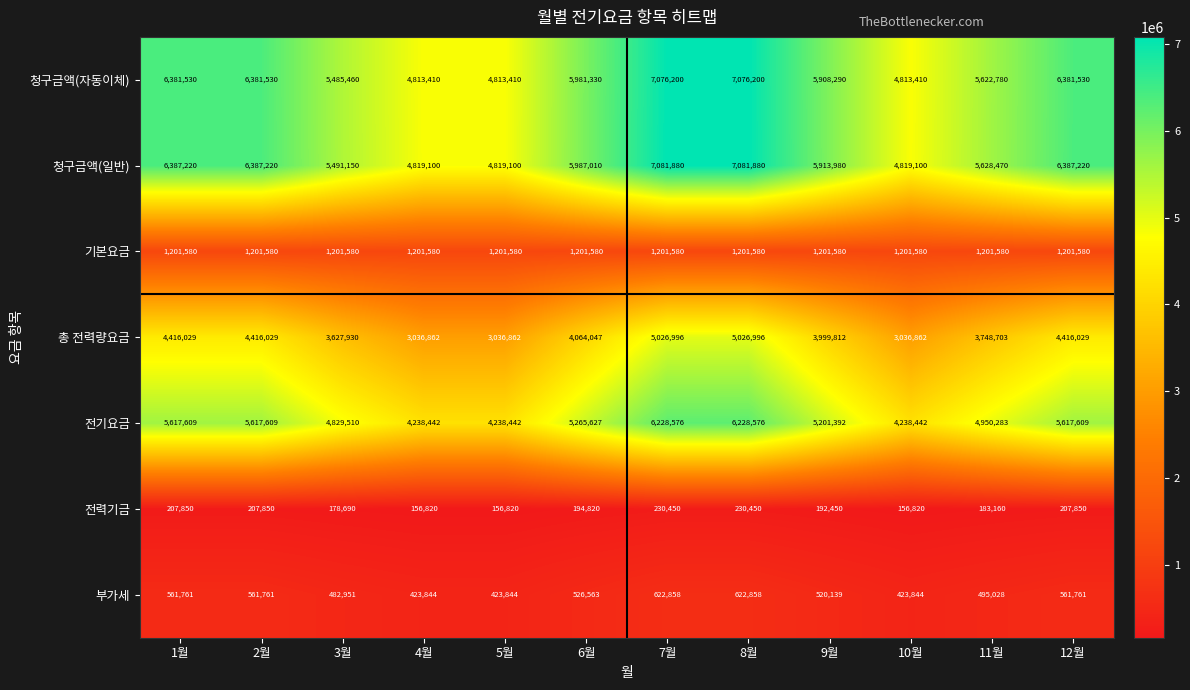

At how many categories does at least one series exceed 1937949?

12